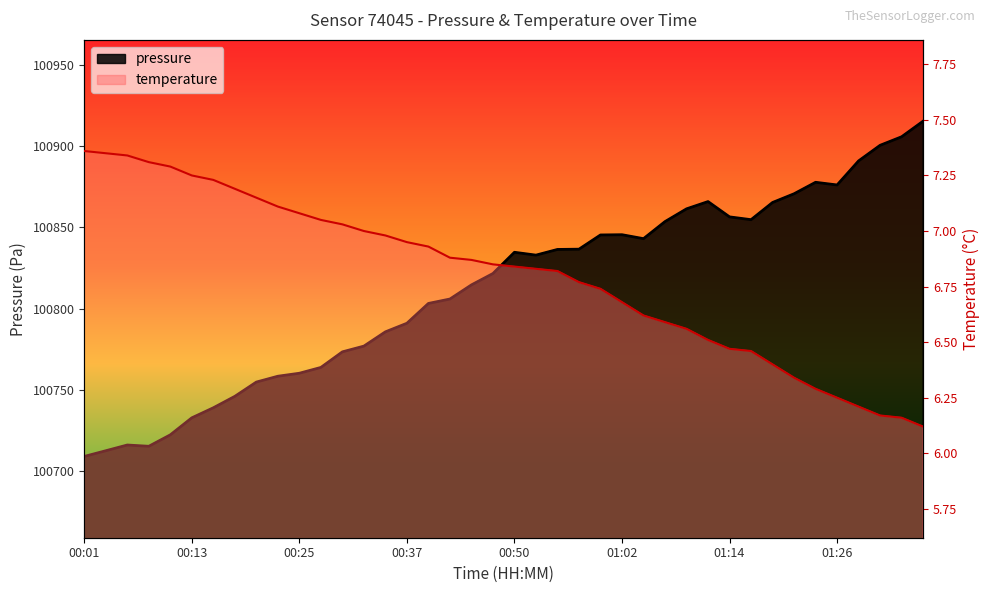

Reading right to left, what are all the values shown in this chart?

pressure: 01:36=100915.4	01:33=100905.8	01:31=100900.6	01:28=100891.0	01:26=100876.2	01:24=100877.8	01:21=100870.8	01:19=100865.4	01:16=100854.8	01:14=100856.5	01:11=100865.9	01:09=100861.5	01:07=100853.6	01:04=100843.1	01:02=100845.6	00:59=100845.4	00:57=100836.7	00:54=100836.5	00:52=100833.0	00:50=100834.8	00:47=100821.7	00:45=100814.7	00:42=100806.0	00:40=100803.3	00:37=100791.1	00:35=100785.8	00:33=100777.0	00:30=100773.5	00:28=100763.9	00:25=100760.3	00:23=100758.5	00:20=100754.9	00:18=100746.1	00:16=100739.1	00:13=100732.9	00:11=100722.4	00:08=100715.4	00:06=100716.2	00:04=100712.7	00:01=100709.2
temperature: 01:36=6.1	01:33=6.2	01:31=6.2	01:28=6.2	01:26=6.2	01:24=6.3	01:21=6.3	01:19=6.4	01:16=6.5	01:14=6.5	01:11=6.5	01:09=6.6	01:07=6.6	01:04=6.6	01:02=6.7	00:59=6.7	00:57=6.8	00:54=6.8	00:52=6.8	00:50=6.8	00:47=6.8	00:45=6.9	00:42=6.9	00:40=6.9	00:37=7.0	00:35=7.0	00:33=7.0	00:30=7.0	00:28=7.0	00:25=7.1	00:23=7.1	00:20=7.2	00:18=7.2	00:16=7.2	00:13=7.2	00:11=7.3	00:08=7.3	00:06=7.3	00:04=7.3	00:01=7.4